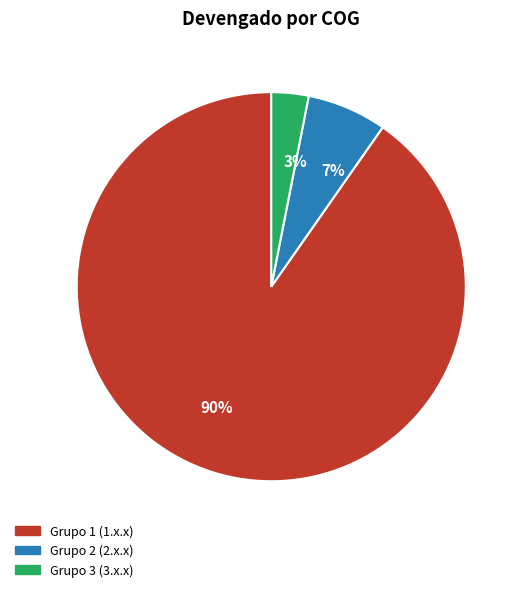

What is the majority slice?

Grupo 1 (1.x.x)